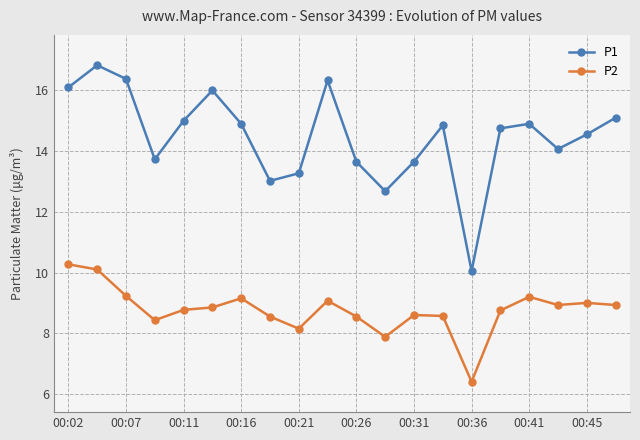

What is the lowest value of the P1 series?

10.1